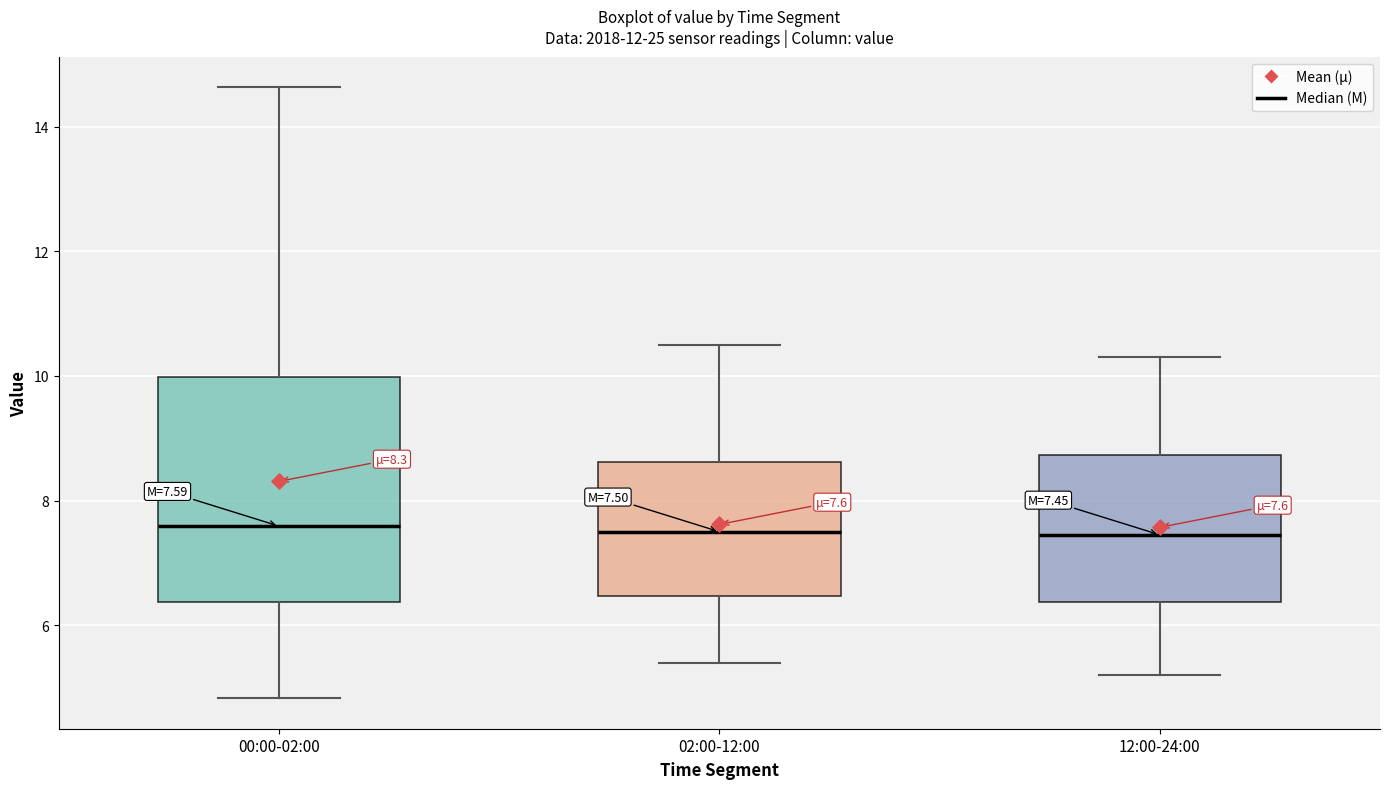

Comparing the boxes themselves (not the whiskers), which one is the tallest?

00:00-02:00